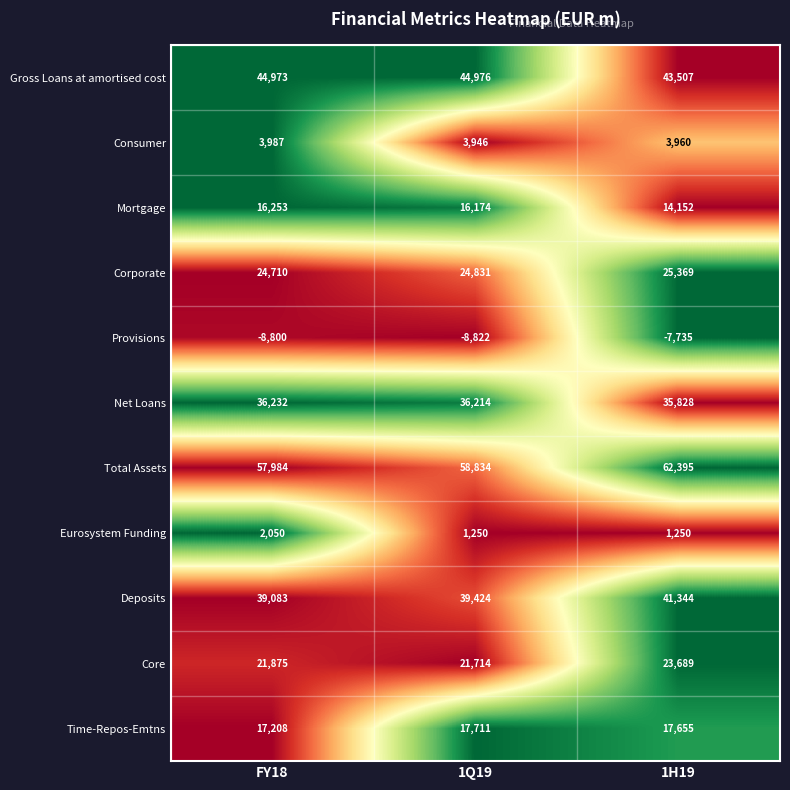

At which category does the chart reach its minimum across all series?

1Q19